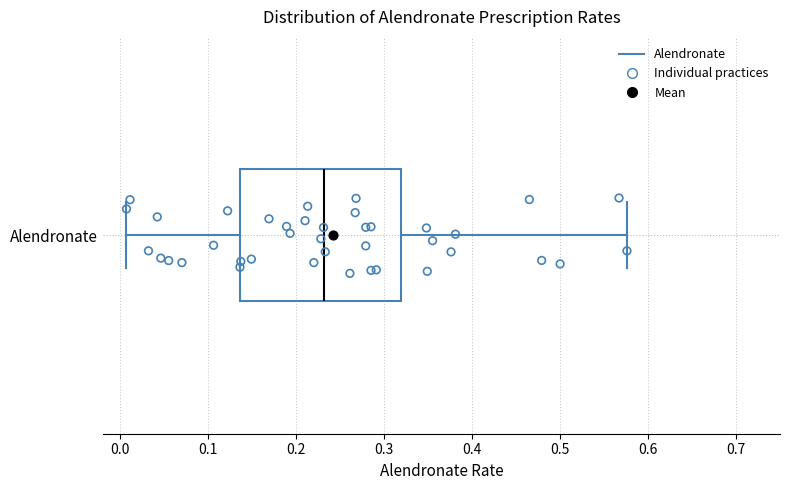

Where does the right whisker of the box for Alendronate end on the x-axis? The values are not printed on the chart, so give them approximately, as read against the axis.

0.58